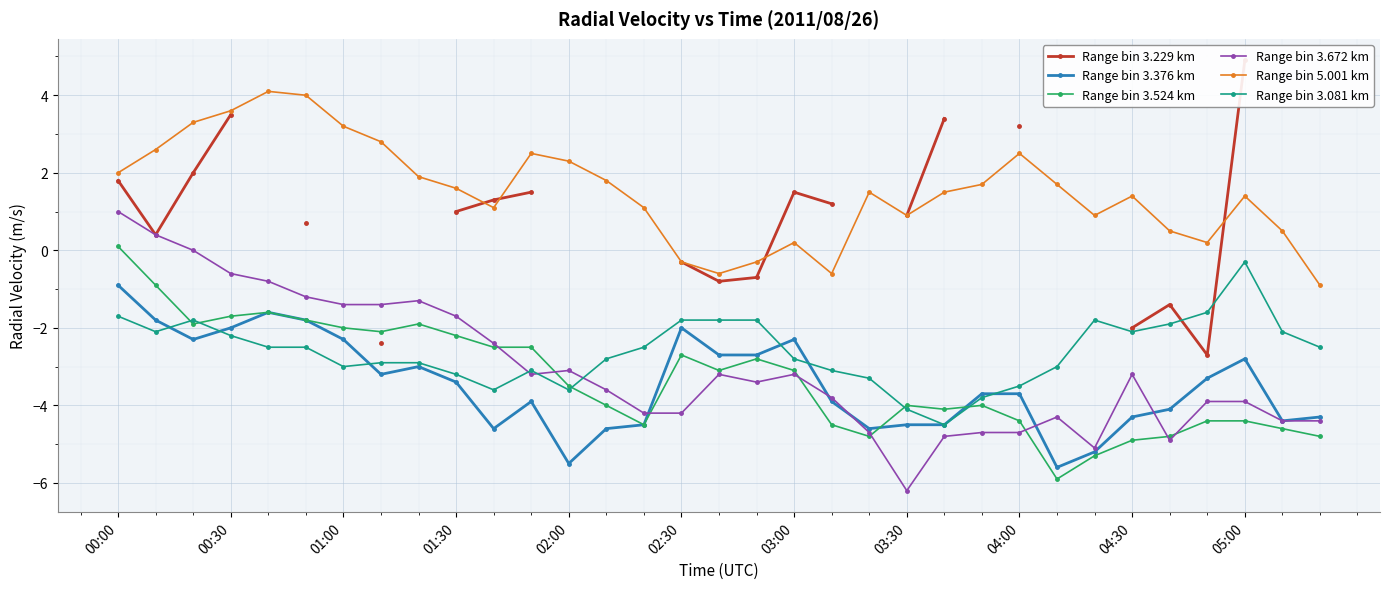

Which series changed the most between 20 and 29?

Range bin 3.081 km